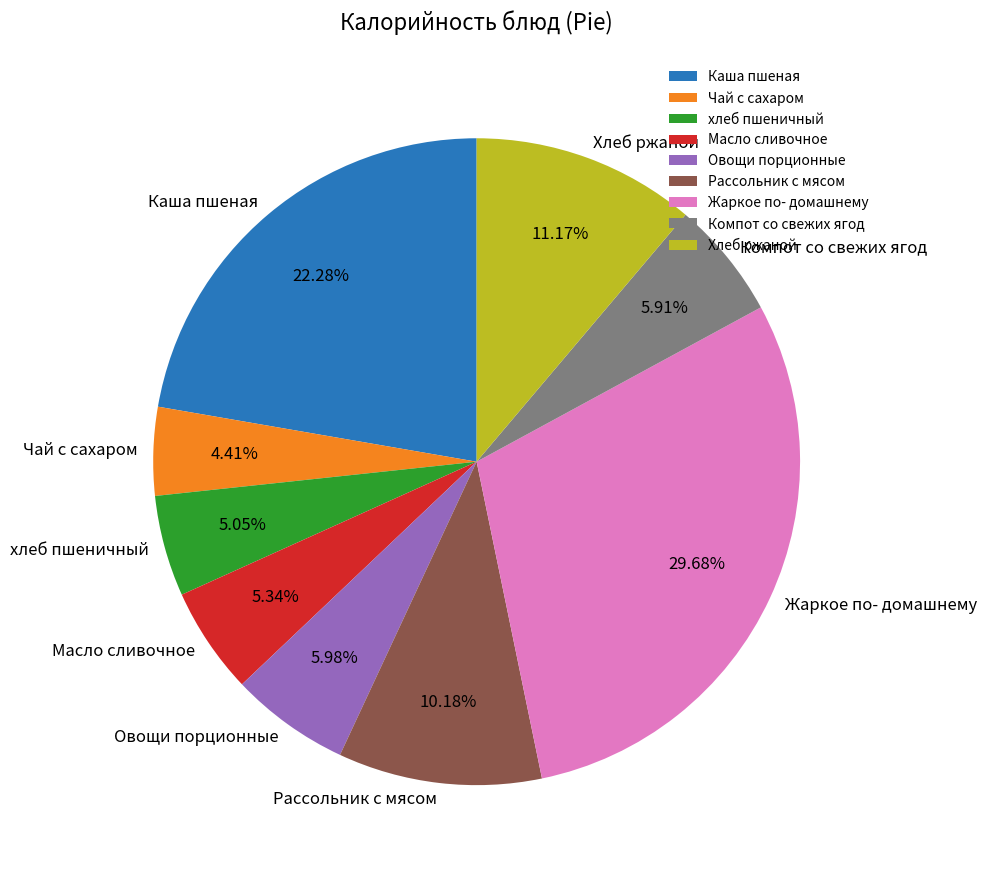

Do Жаркое по- домашнему and Овощи порционные together represent more than half of the pie?

No